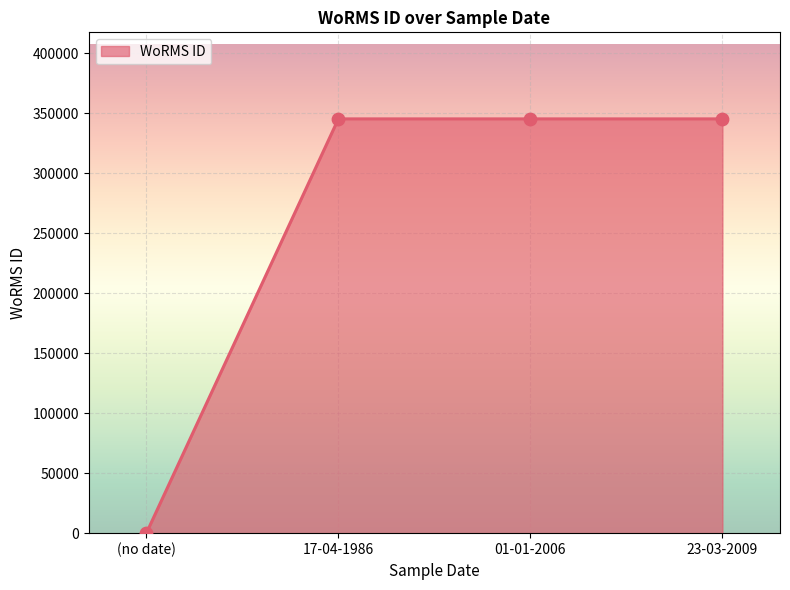

Which has a higher value, 01-01-2006 or (no date)?

01-01-2006